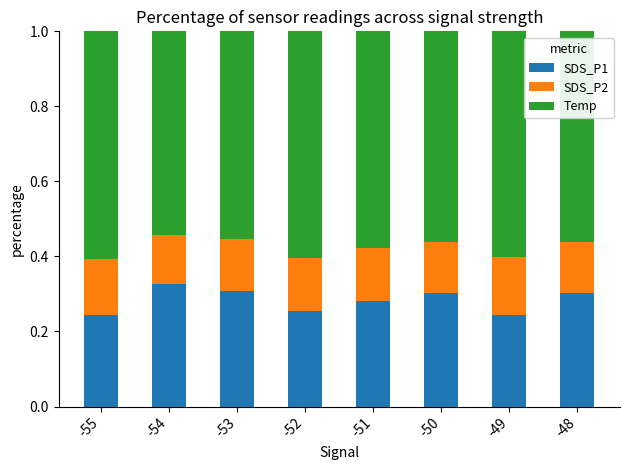

Is it true that SDS_P1 equals 0.3 at -52?

True